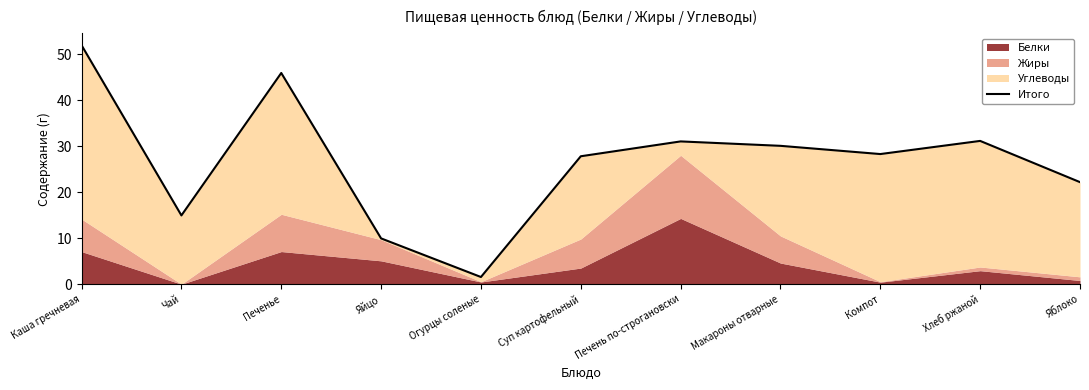

How many interior local peaks (higher than both neighbors) does the data have?

3